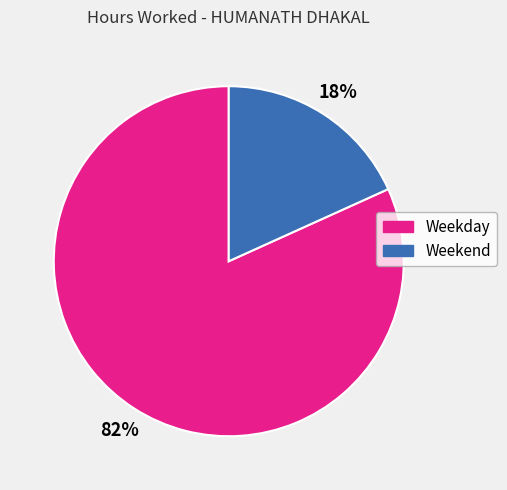

To the nearest percent, what is the average slice percentage?

50%